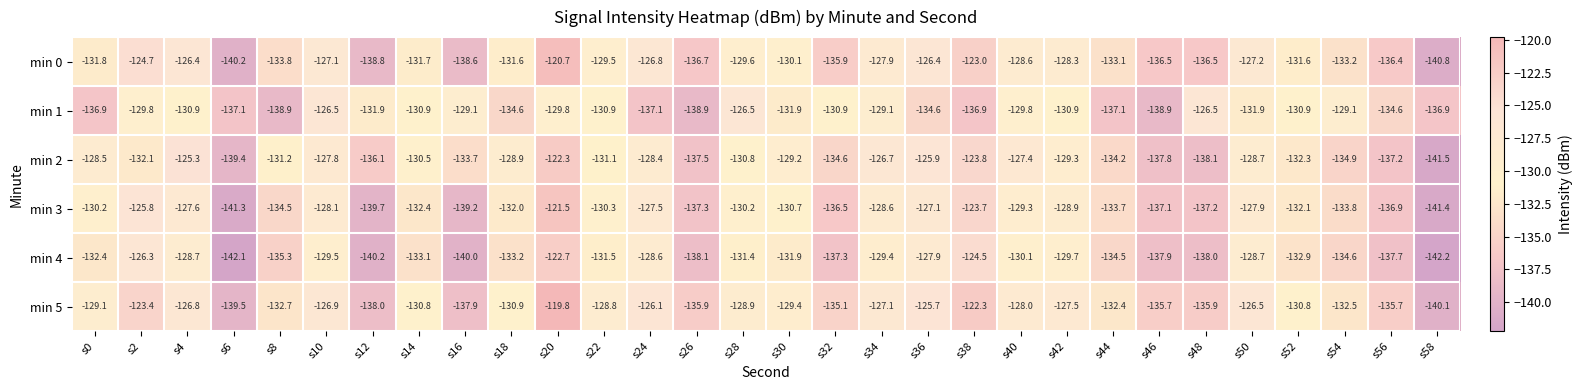

True or false: min 5 has a value of -127.5 at s42.

True